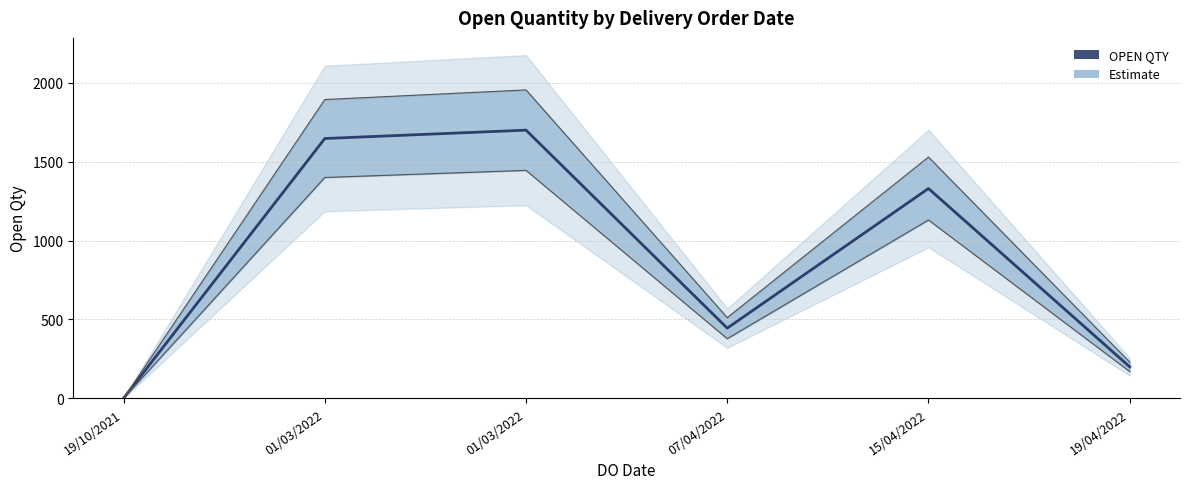

What is the value of the 2nd point from the left?

1647